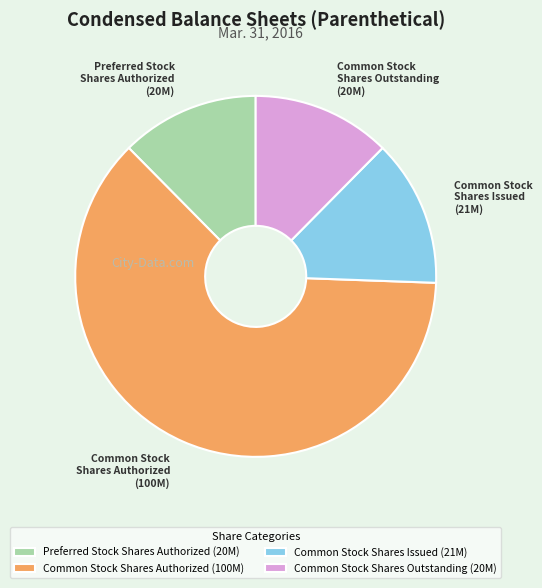

Combined, do Common Stock Shares Outstanding (20M) and Common Stock Shares Issued (21M) account for over 50%?

No